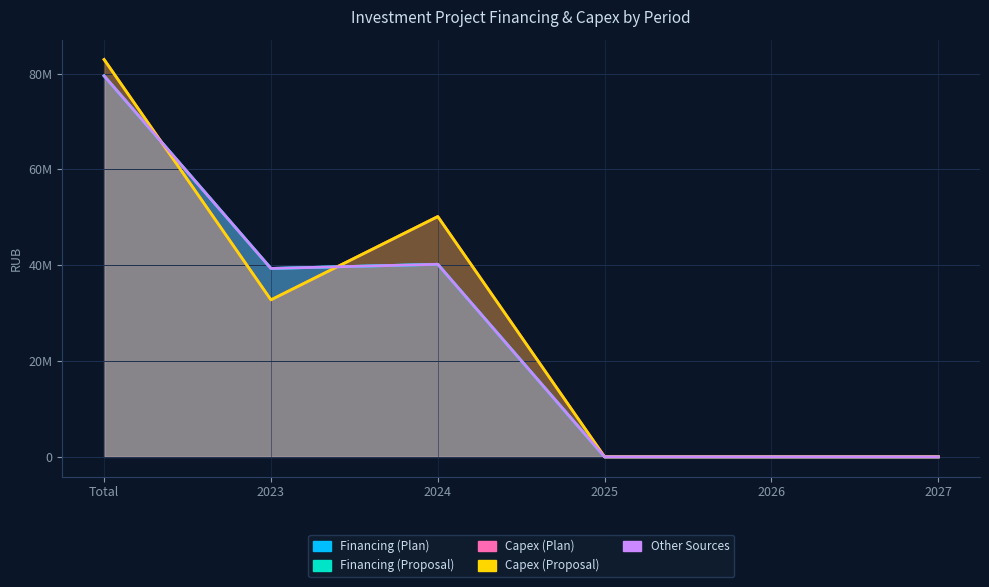

How many positive values does the Financing (Plan) series have?

3